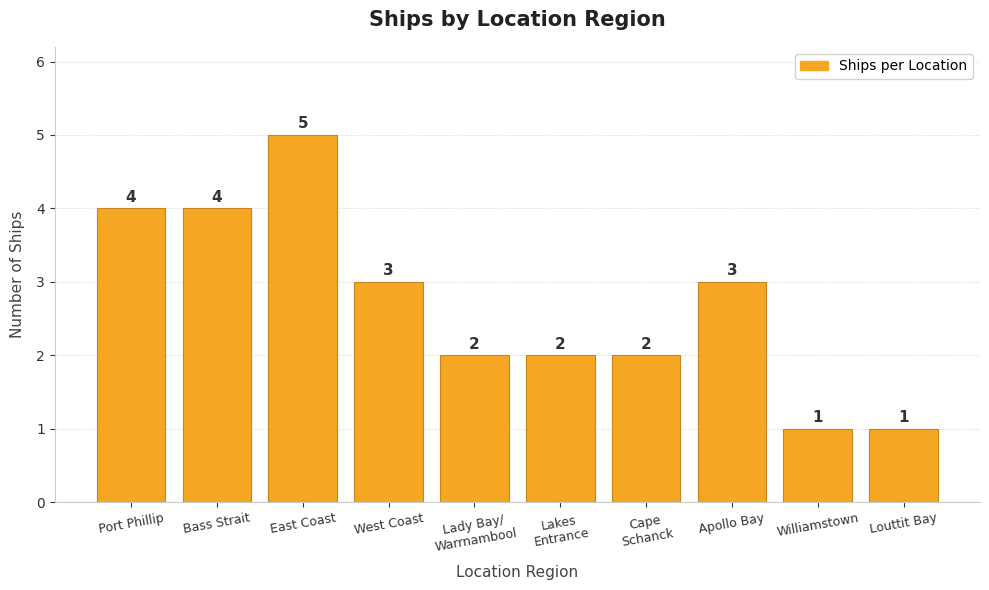

What position from the right is Port Phillip?

10